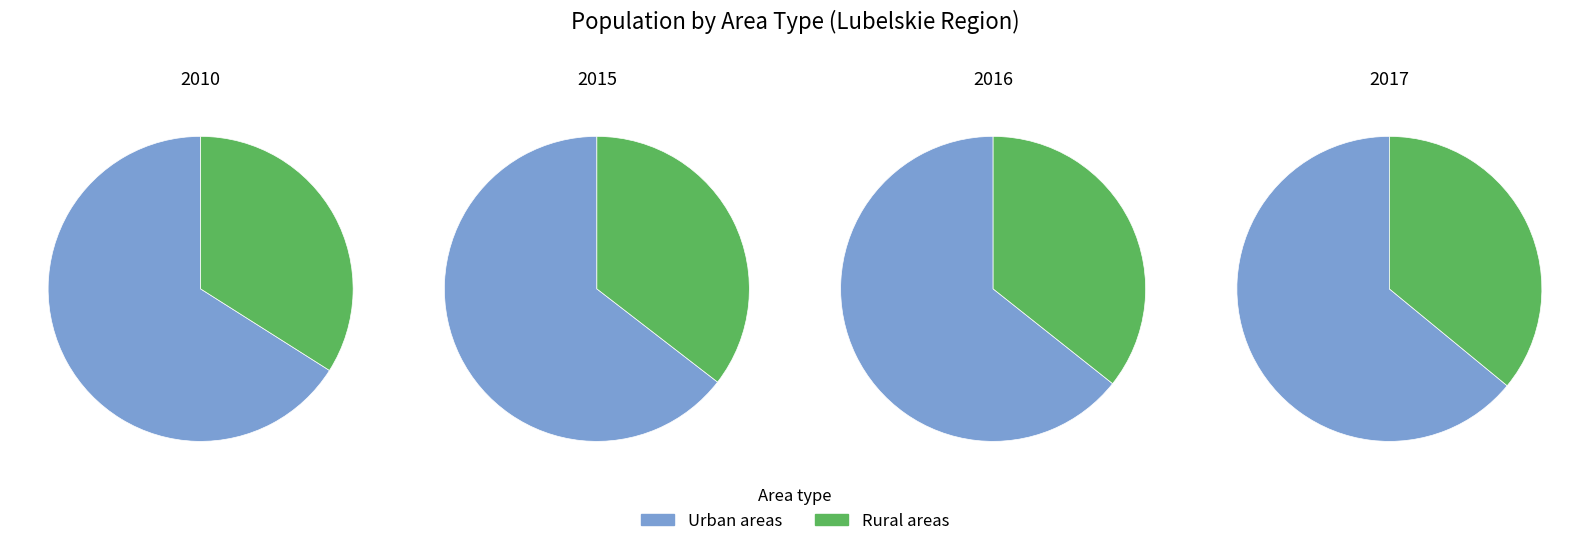

Do 2017 and 2016 together represent more than half of the pie?

No